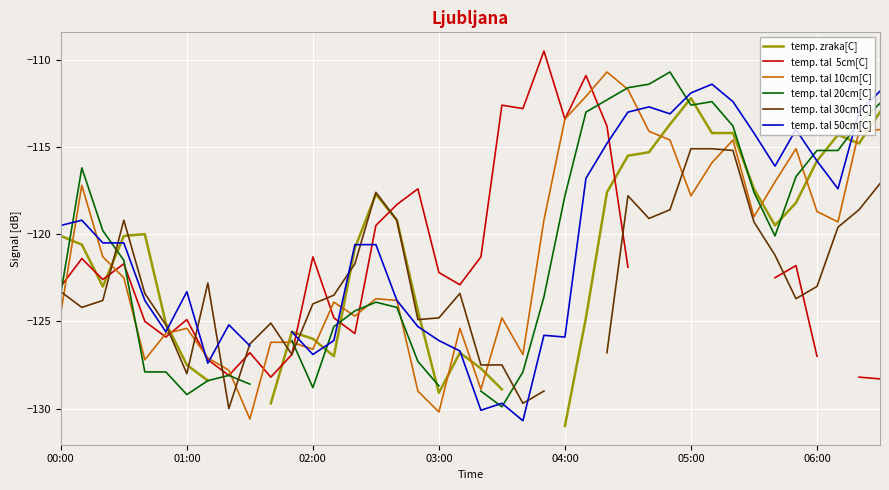

Rank the series by their average value, from highest to lowest.

temp. zraka[C], temp. tal  5cm[C], temp. tal 10cm[C], temp. tal 20cm[C], temp. tal 30cm[C], temp. tal 50cm[C]